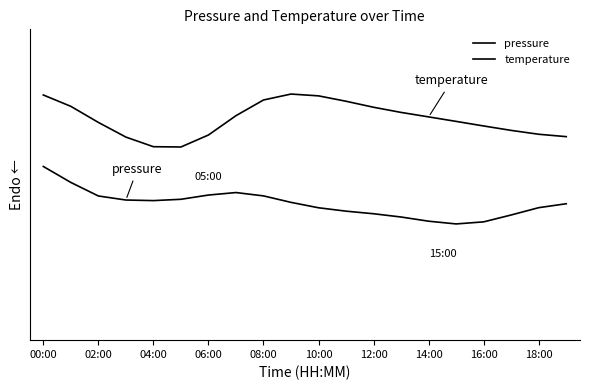

True or false: temperature has more than 1 interior local peaks.

False